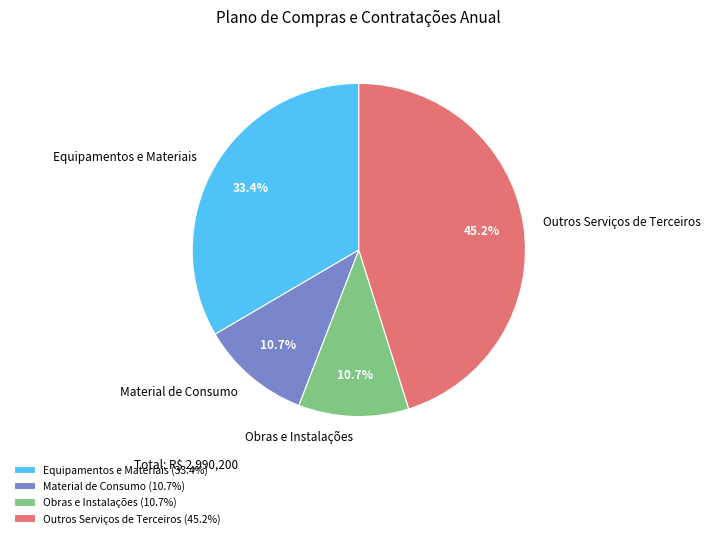

What is the ratio of the value at Material de Consumo to the value at Outros Serviços de Terceiros?

0.2